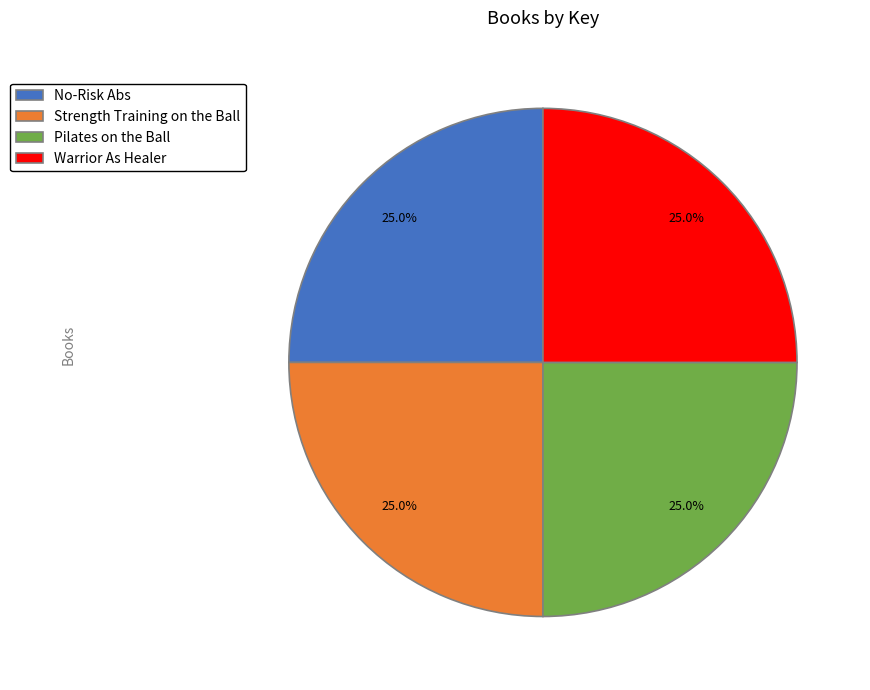

How many segments does this pie chart have?

4